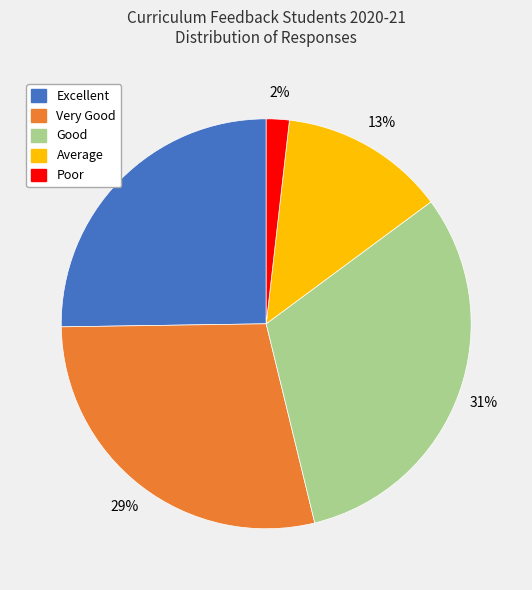

To the nearest percent, what is the average slice percentage?

20%